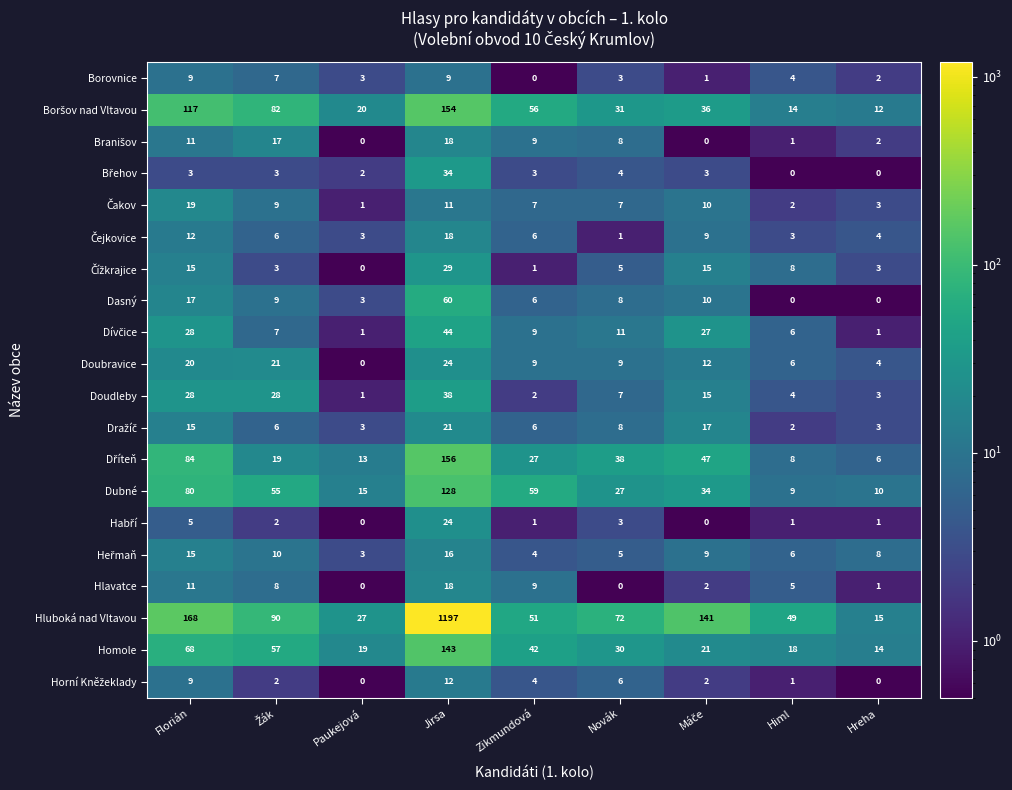

What is the spread (max minus min) of values at Paukejová?

27